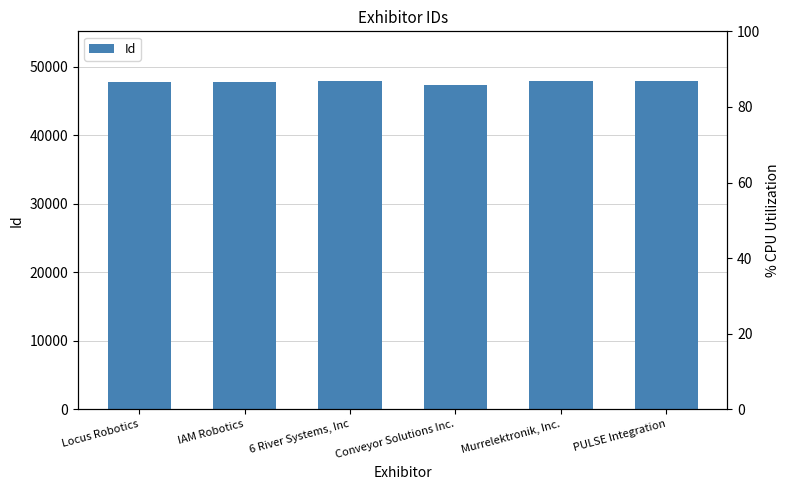

Does the chart contain stacked bars?

No